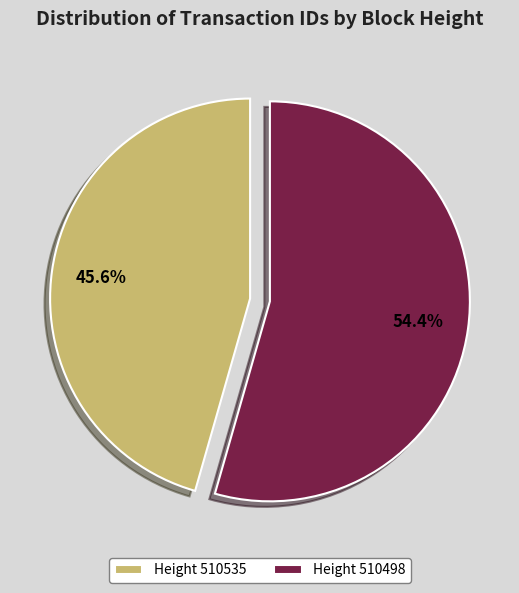

To the nearest percent, what is the average slice percentage?

50%